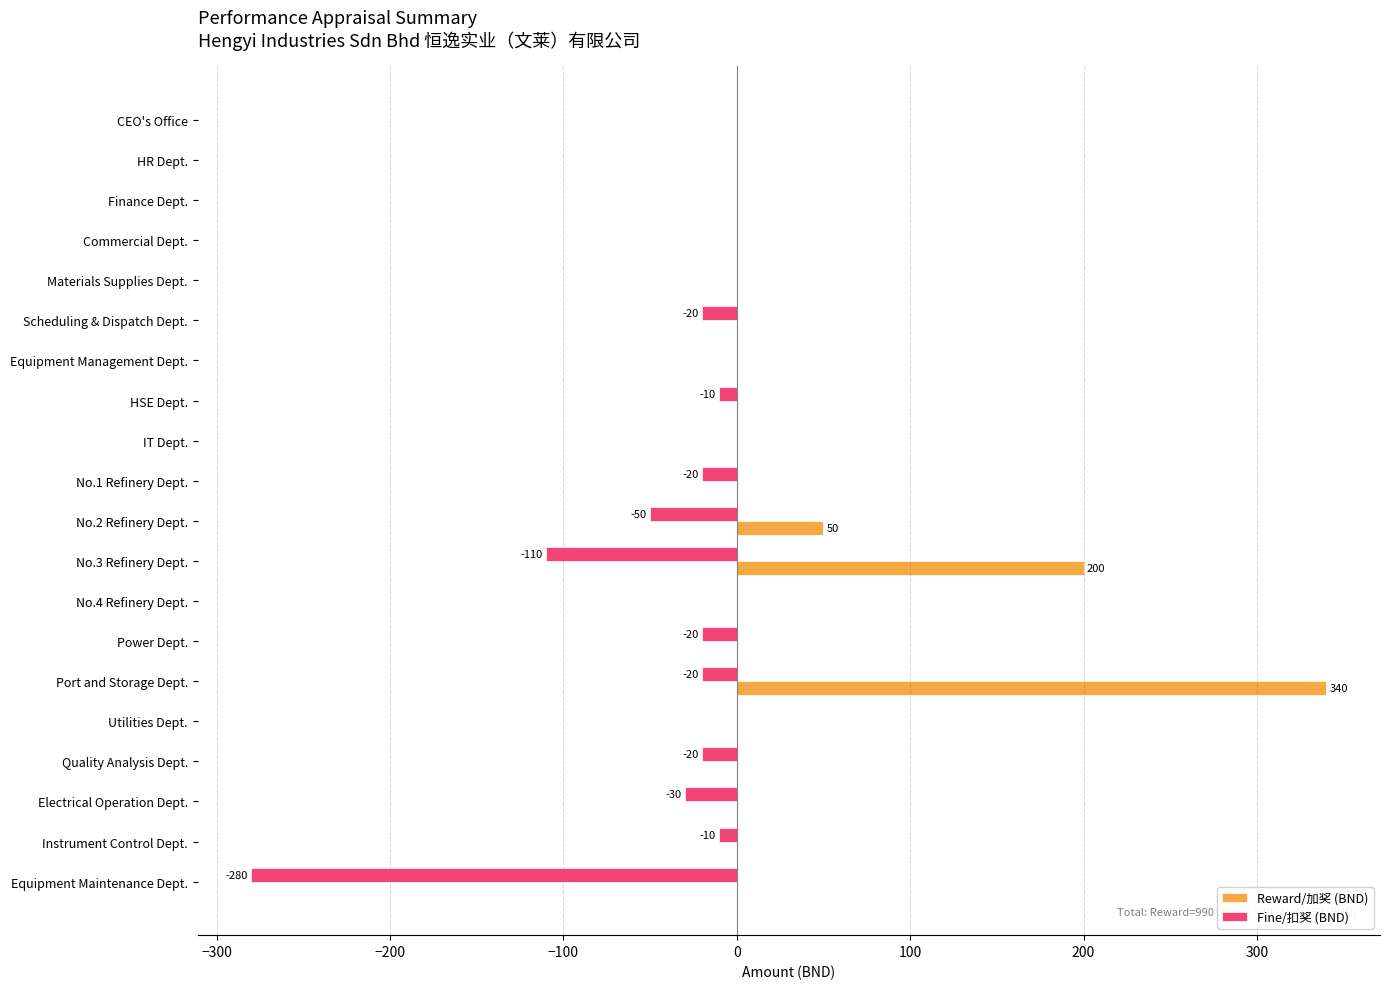

The value of Reward/加奖 (BND) at Finance Dept. is 157. True or false?

False